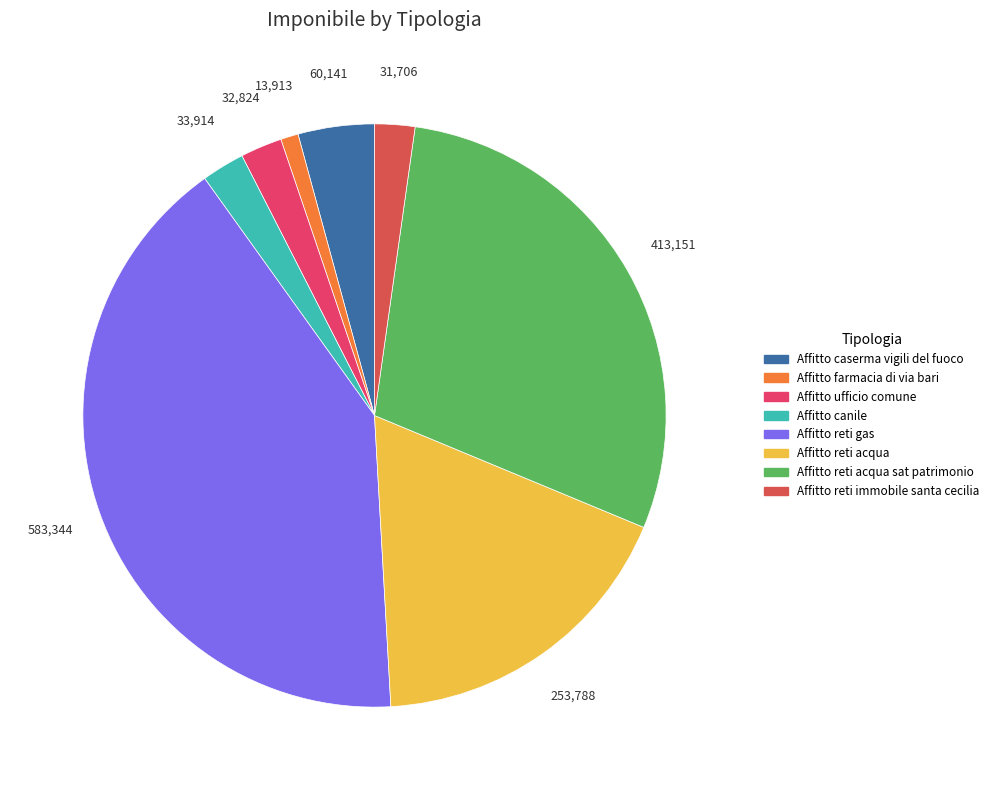

Is there any slice that represents more than half of the pie?

No